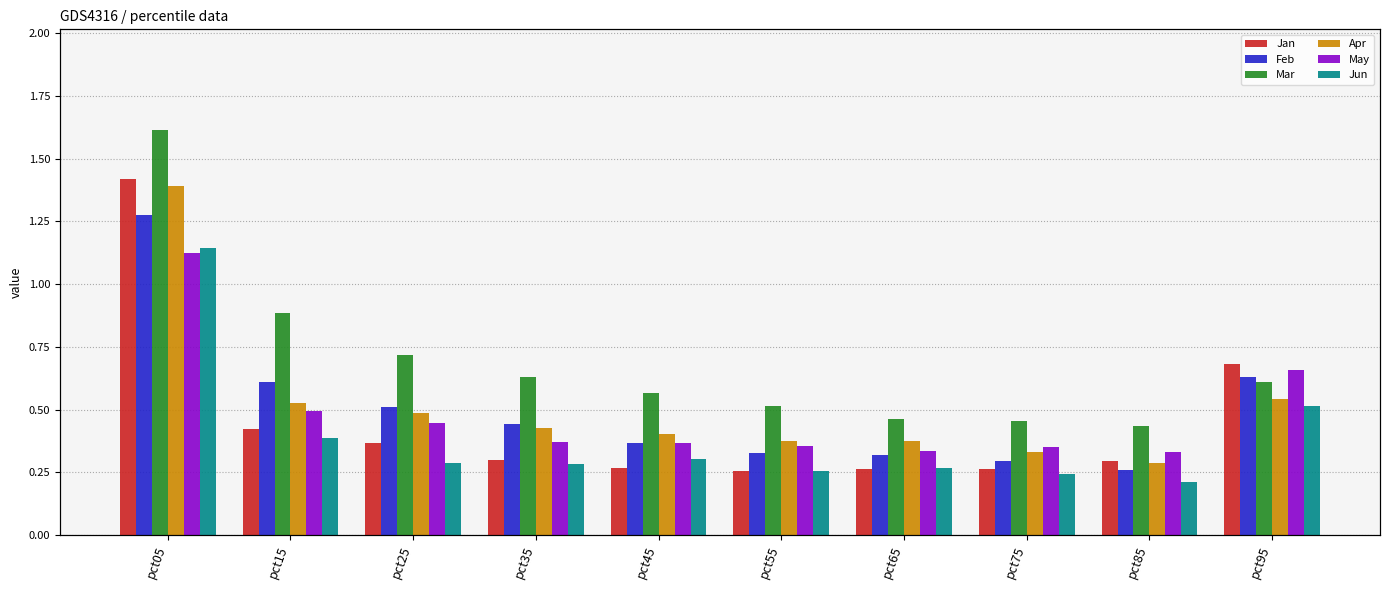

What is the lowest value of the Jan series?

0.3